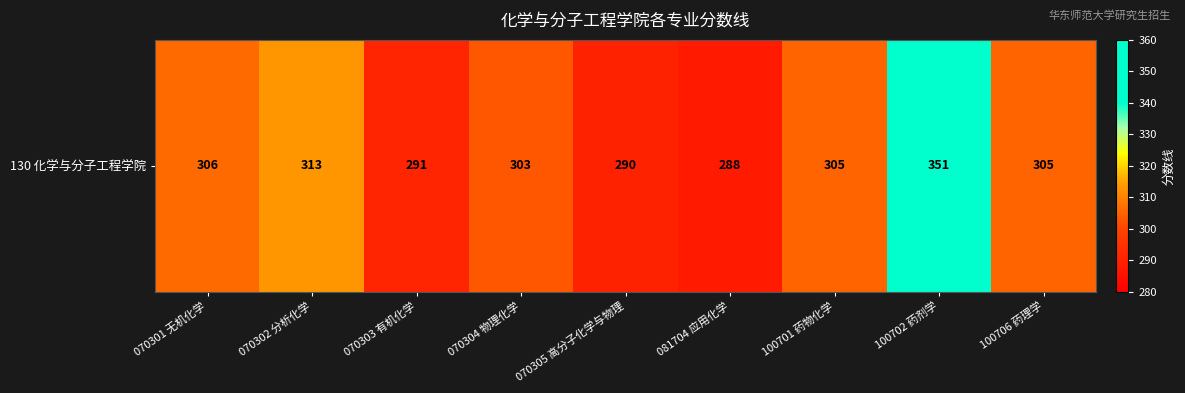

What is the greatest value displayed?

351